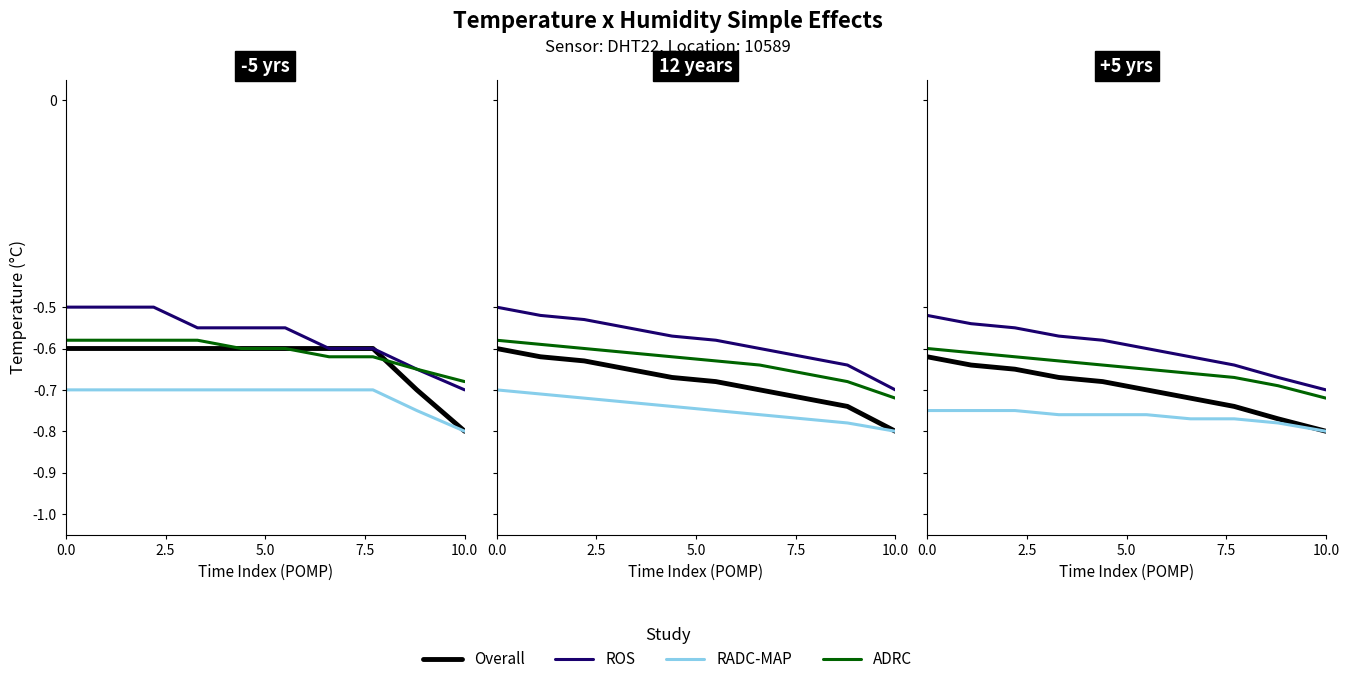

What is the maximum value for ADRC?

-0.6